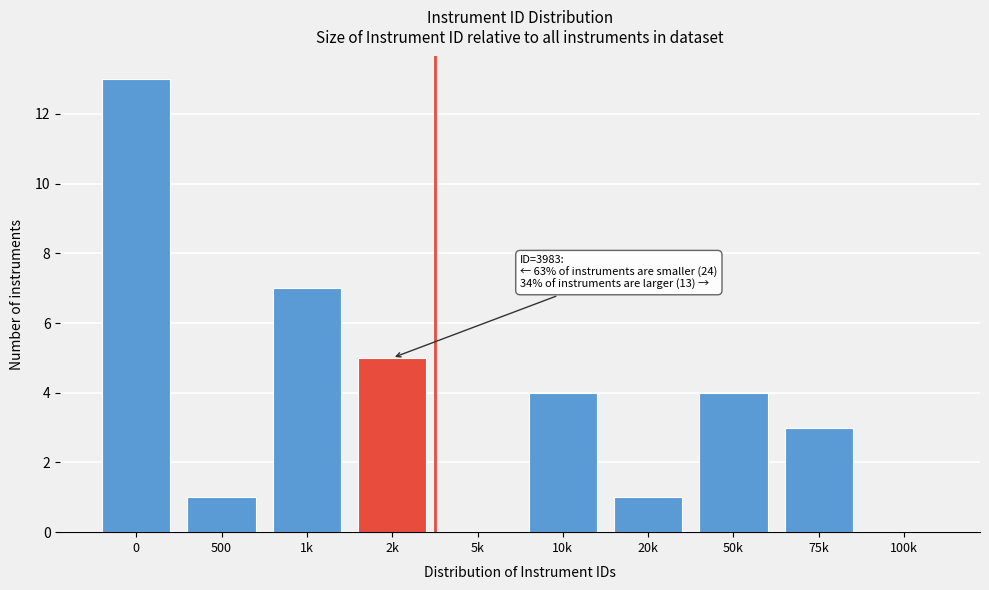

Reading left to right, what are all the values shown in this chart?

0=13	500=1	1k=7	2k=5	5k=0	10k=4	20k=1	50k=4	75k=3	100k=0